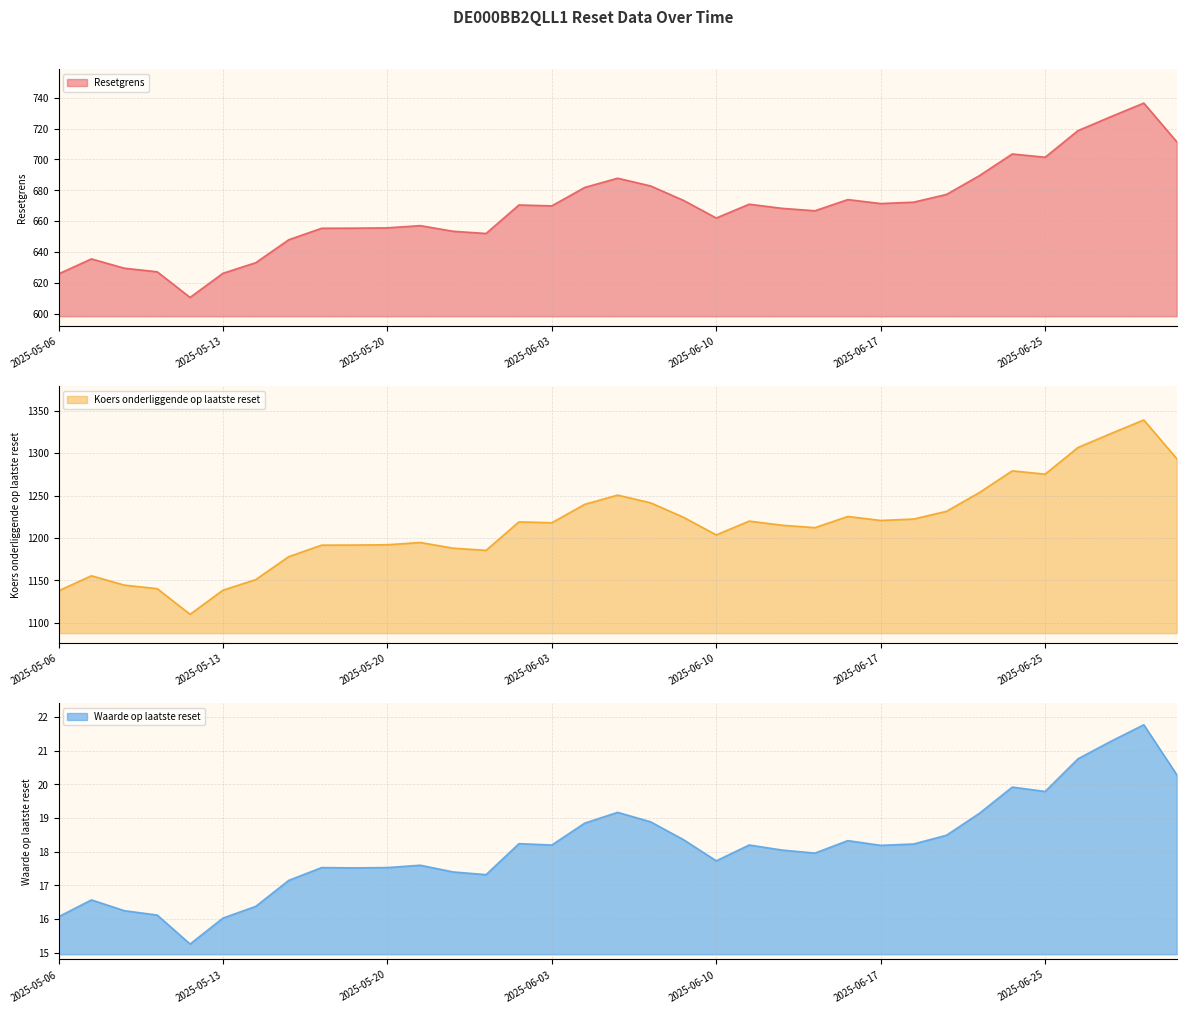

What is the total value across all series at 2025-05-13?

1780.6